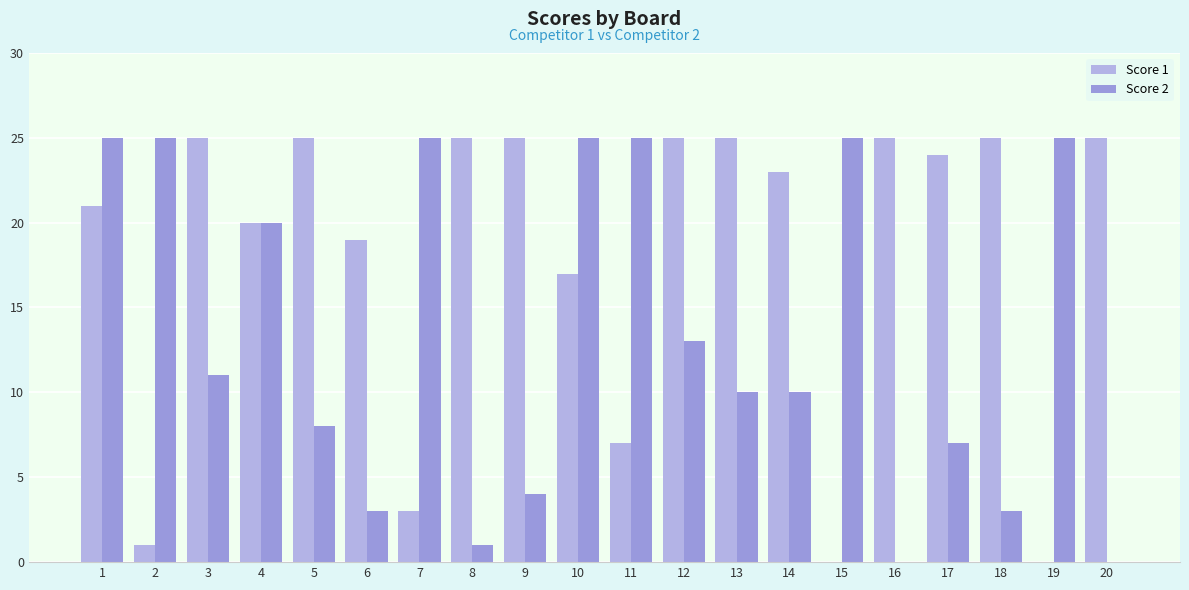

Which series has the largest total across all categories?

Score 1